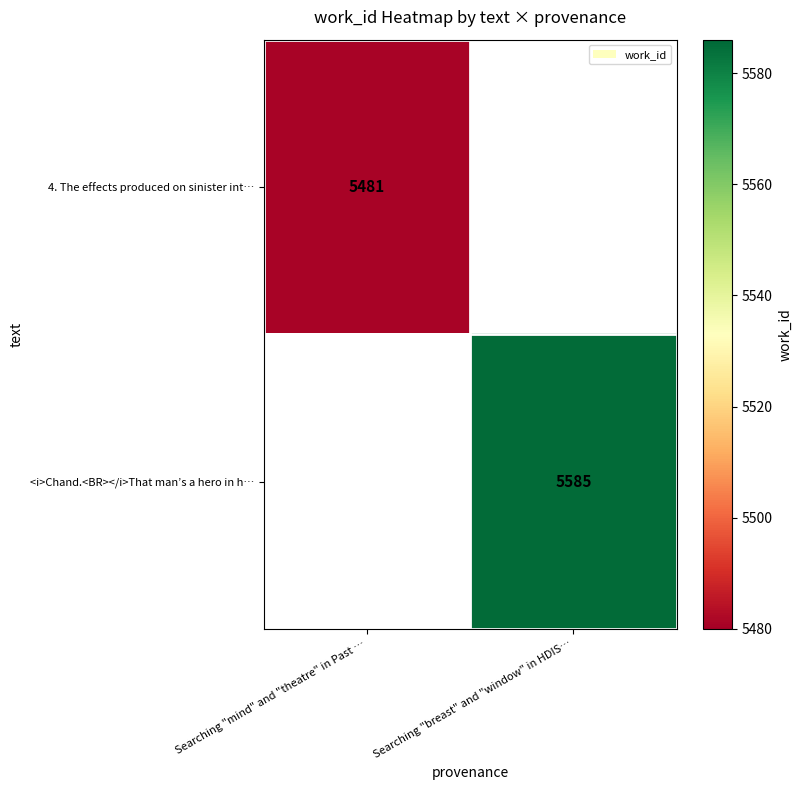

At how many categories does at least one series exceed 5502?

1